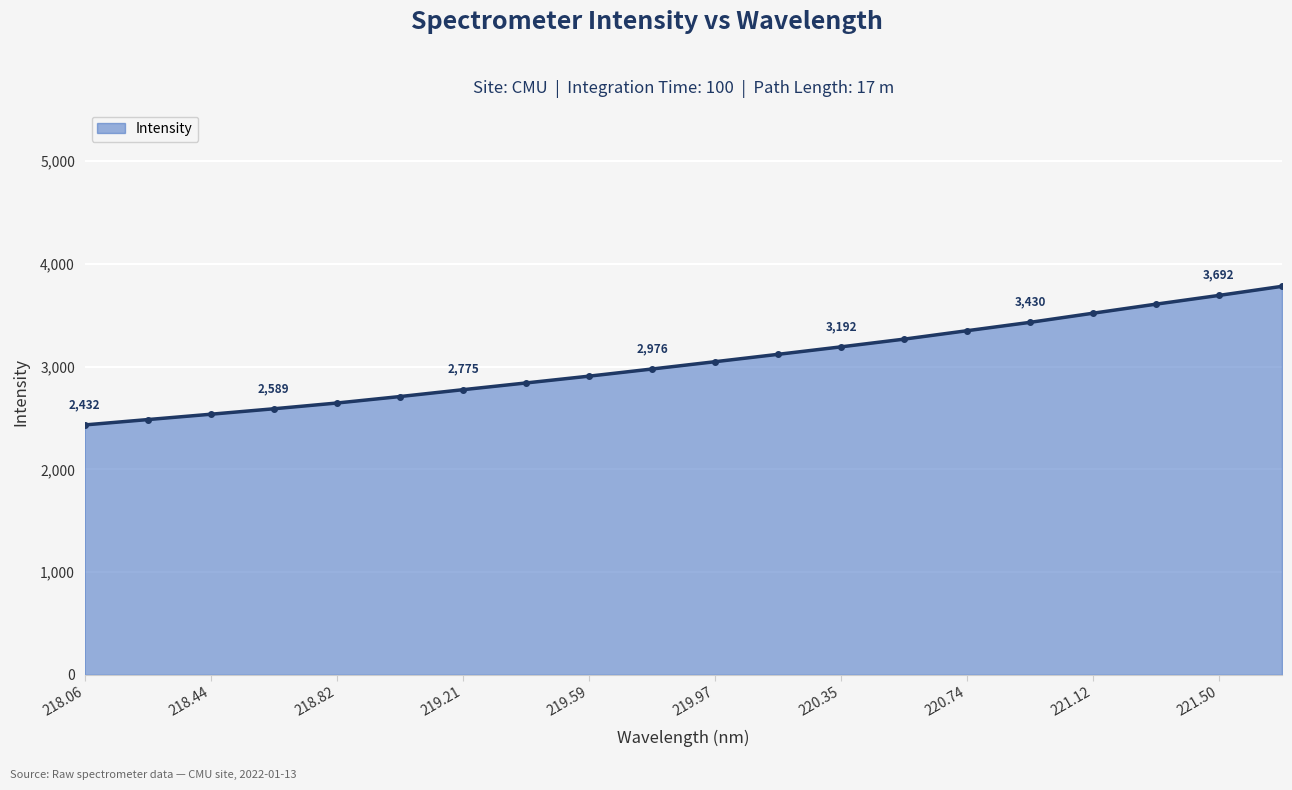

What is the greatest value displayed?

3780.5